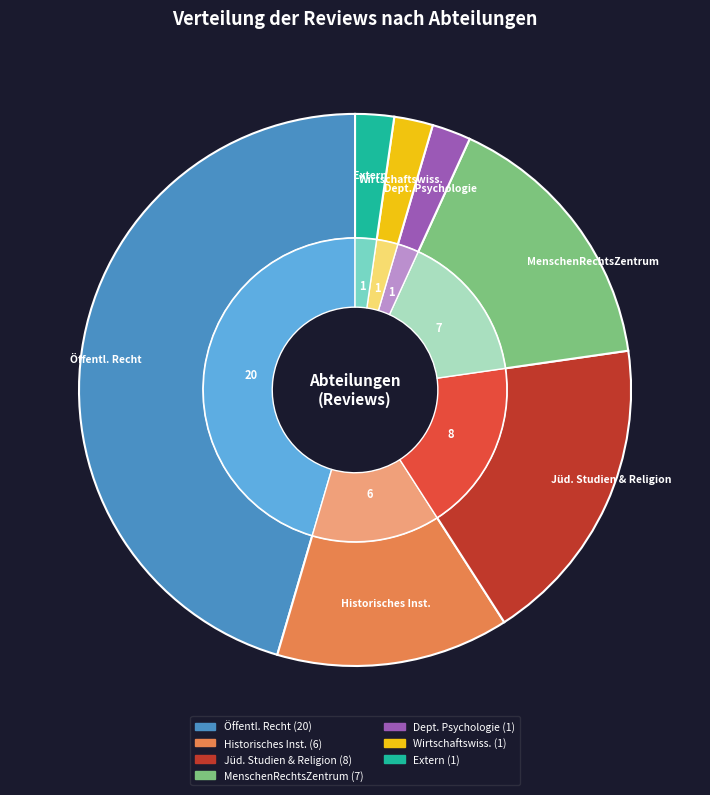

Is it true that MenschenRechtsZentrum is 16% of the pie?

True